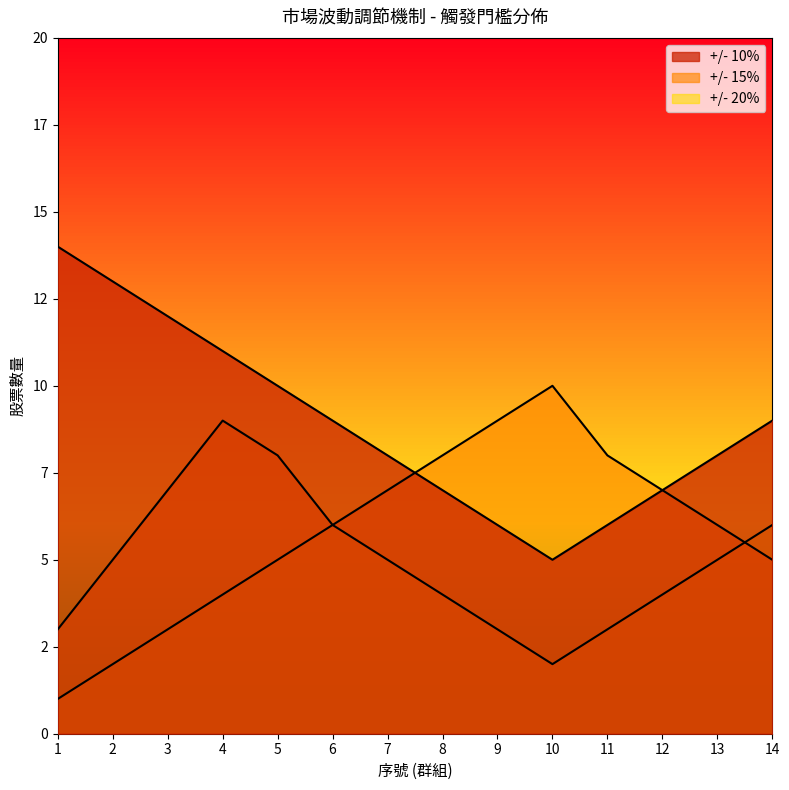

Does the chart have visible grid lines?

No